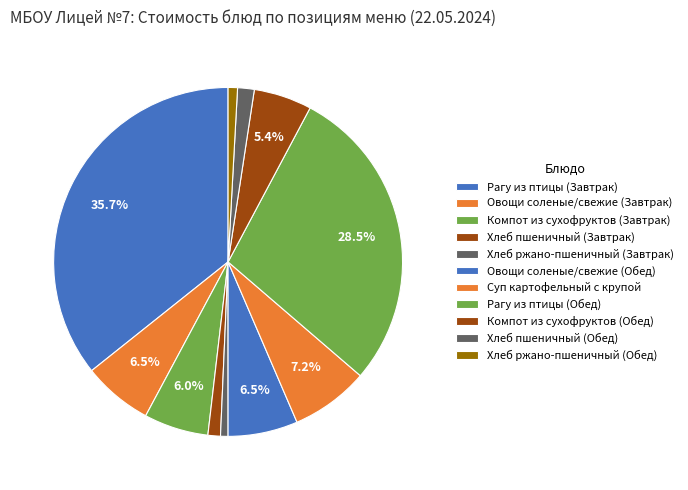

Which has a higher value, Рагу из птицы (Завтрак) or Хлеб ржано-пшеничный (Завтрак)?

Рагу из птицы (Завтрак)